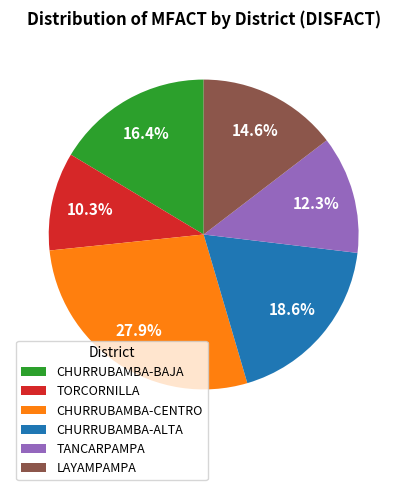

Which slice is the smallest?

TORCORNILLA